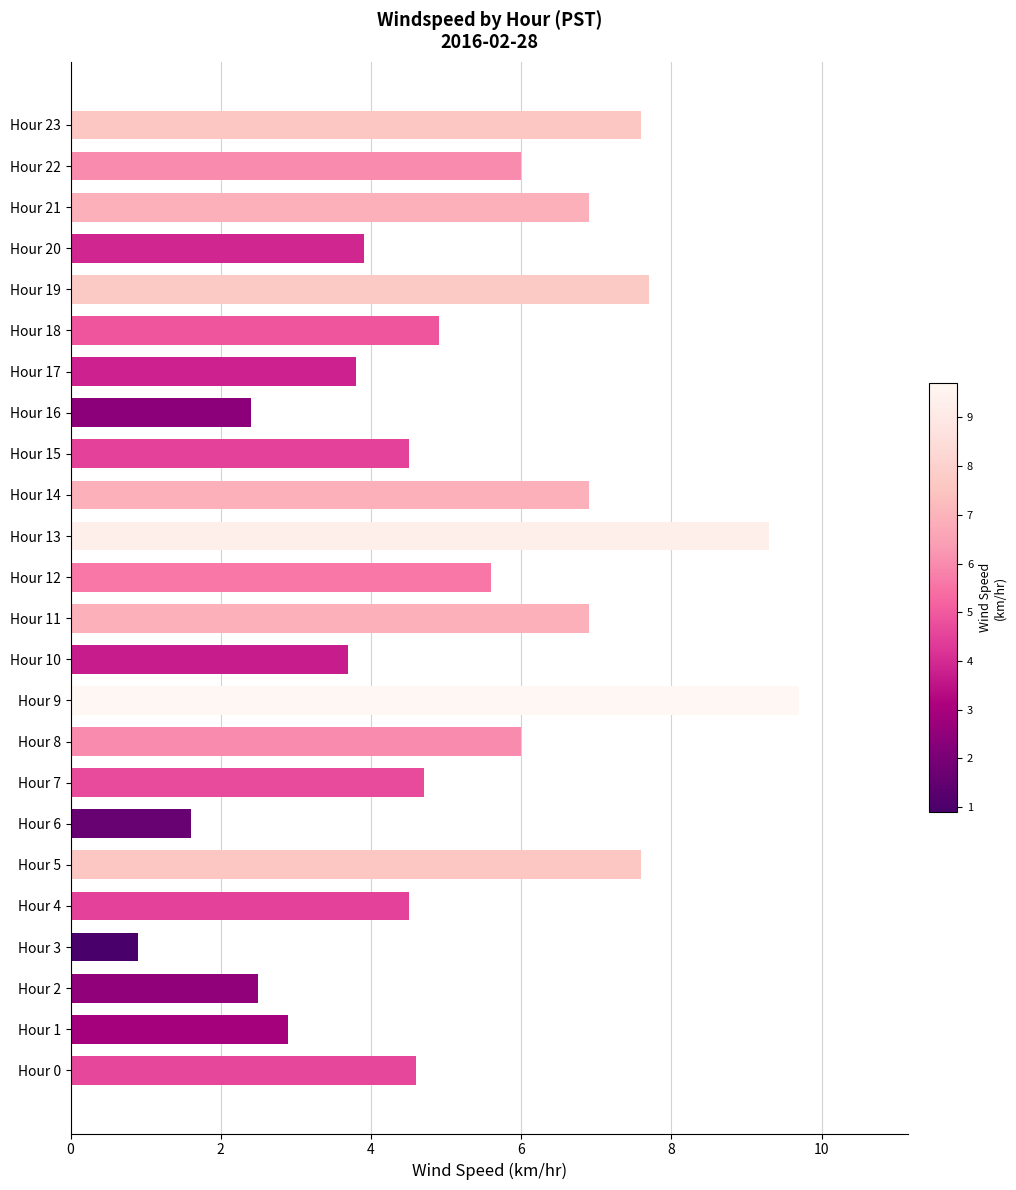

The value at Hour 4 is 6.3. True or false?

False